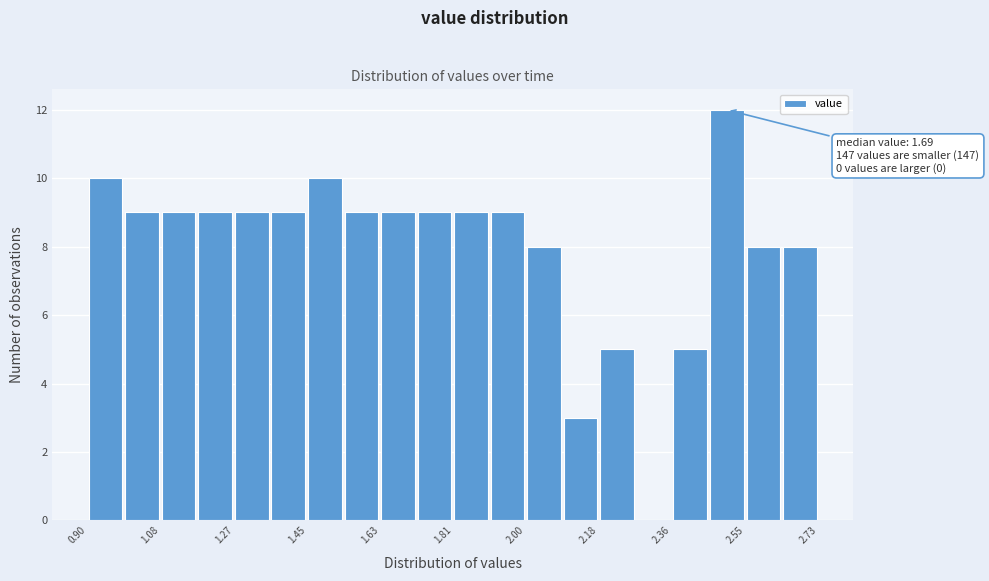

Which range on the x-axis has the tallest bar?

2.46 to 2.54